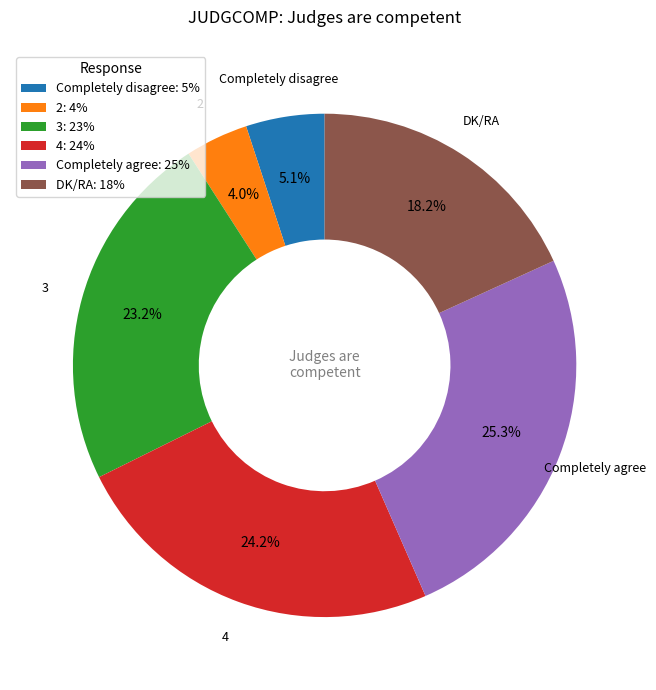

Which slice is the smallest?

2